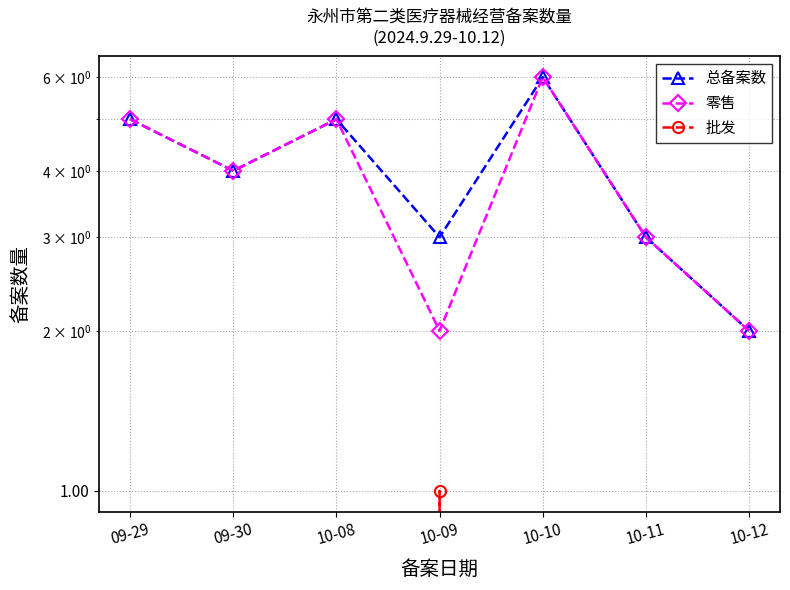

The value of 批发 at 09-29 is -1. True or false?

False